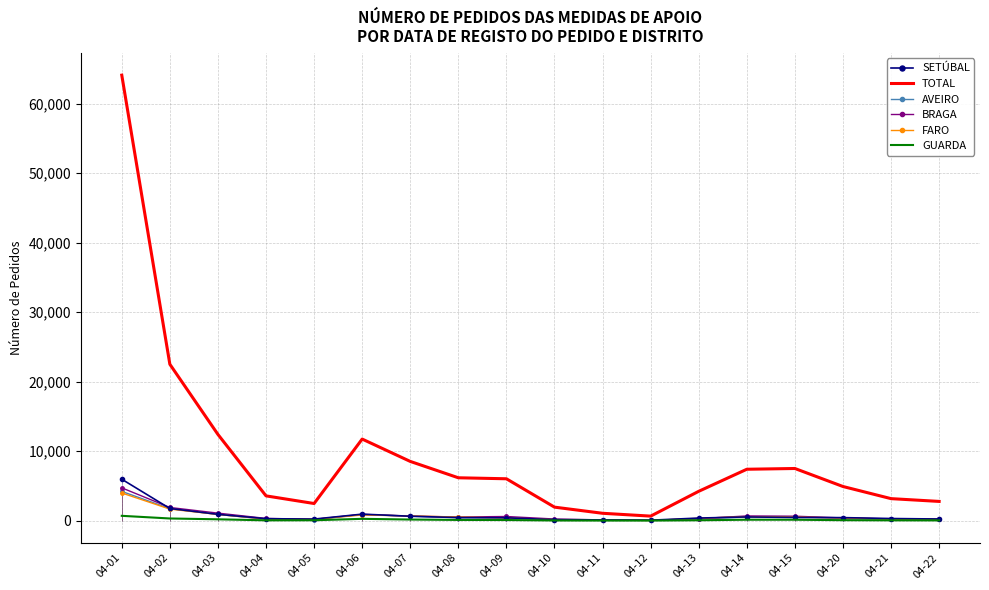

Between 04-07 and 04-09, which is larger?

04-07